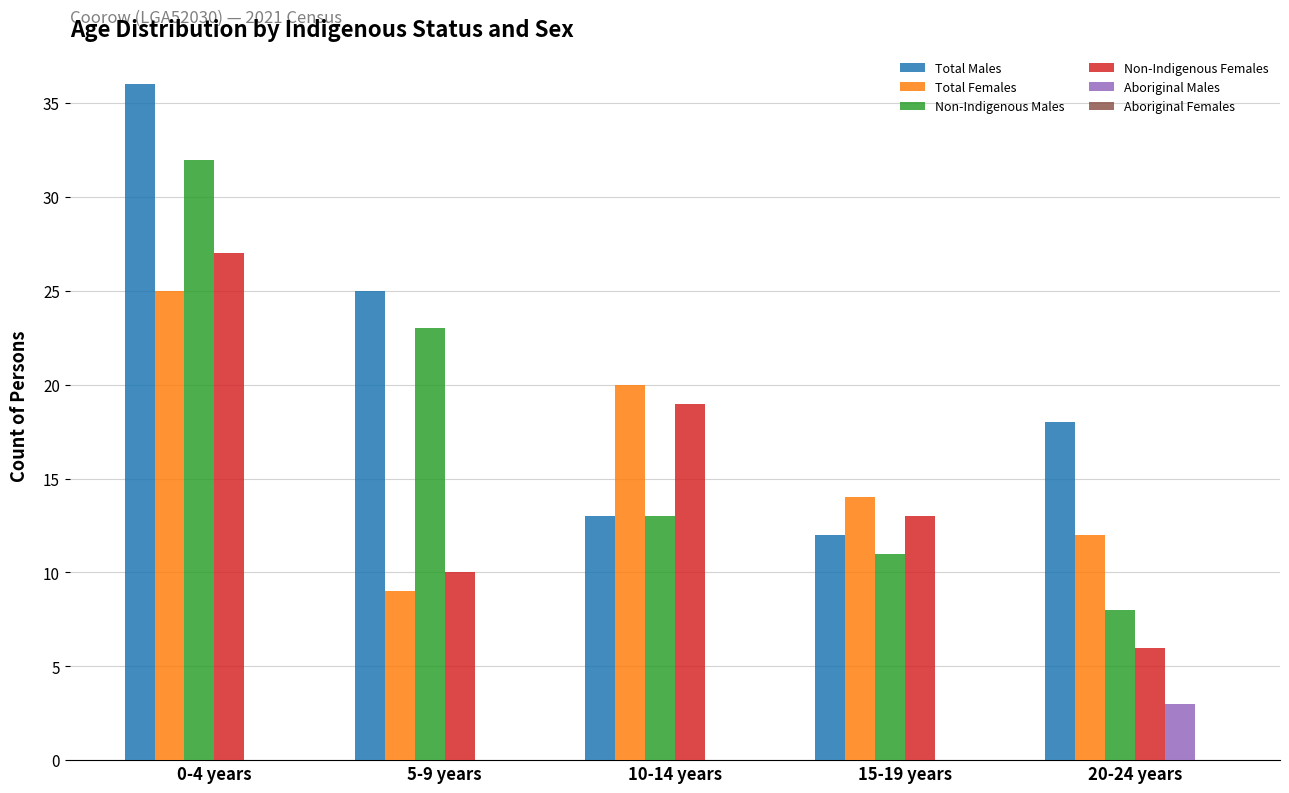

At which label does Non-Indigenous Females reach its peak?

0-4 years